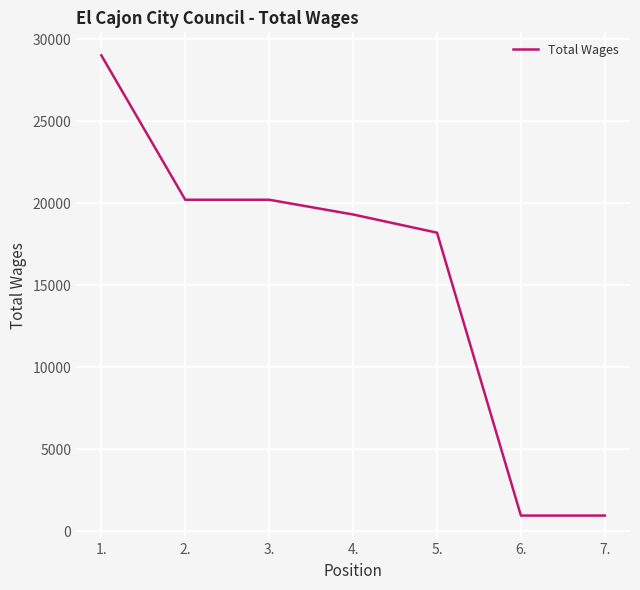

What is the minimum value shown in the chart?

942